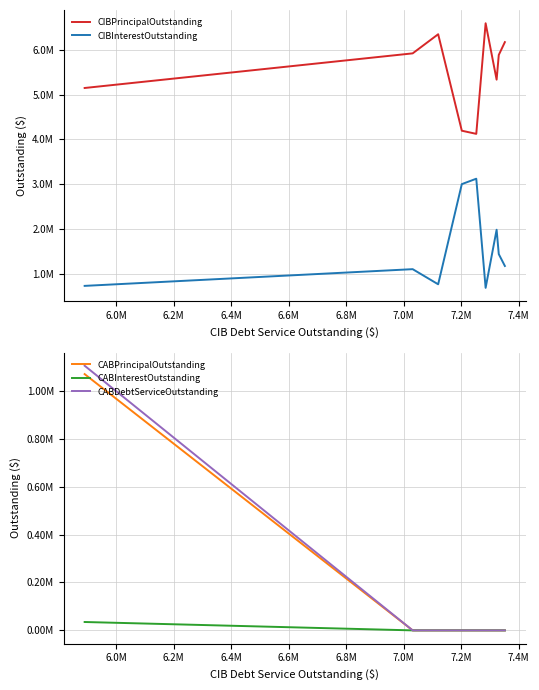

True or false: CABDebtServiceOutstanding and CABPrincipalOutstanding cross at least once.

False